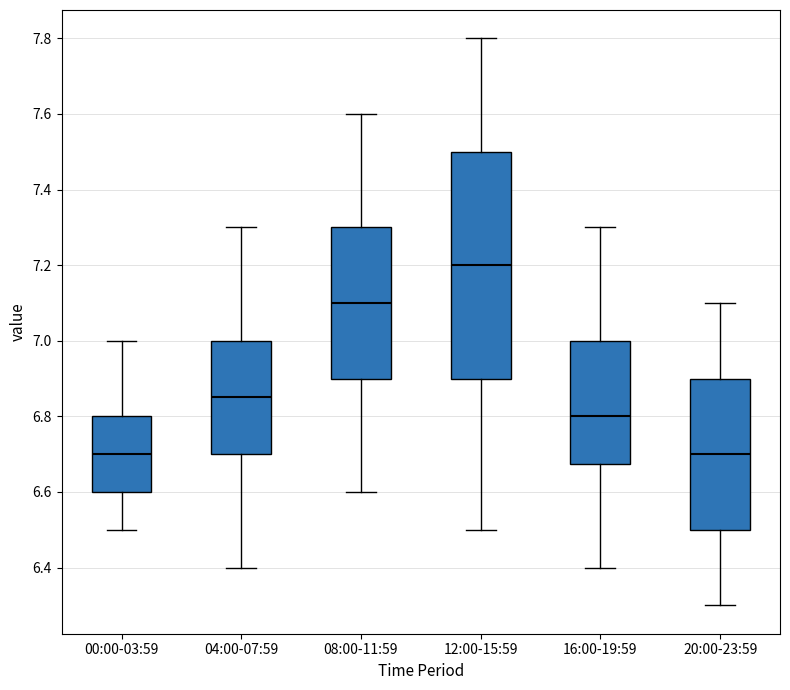

Reading left to right, read every box against the y-axis: the position of its median line, the range the box covers, and the ends of its whiskers. The values are not printed on the chart, so give them approximately, as read against the axis.

00:00-03:59: median 6.70, box 6.60 to 6.80, whiskers 6.50 to 7.00
04:00-07:59: median 6.86, box 6.70 to 7.00, whiskers 6.40 to 7.30
08:00-11:59: median 7.10, box 6.90 to 7.30, whiskers 6.60 to 7.60
12:00-15:59: median 7.20, box 6.90 to 7.50, whiskers 6.50 to 7.80
16:00-19:59: median 6.80, box 6.68 to 7.00, whiskers 6.40 to 7.30
20:00-23:59: median 6.70, box 6.50 to 6.90, whiskers 6.30 to 7.10